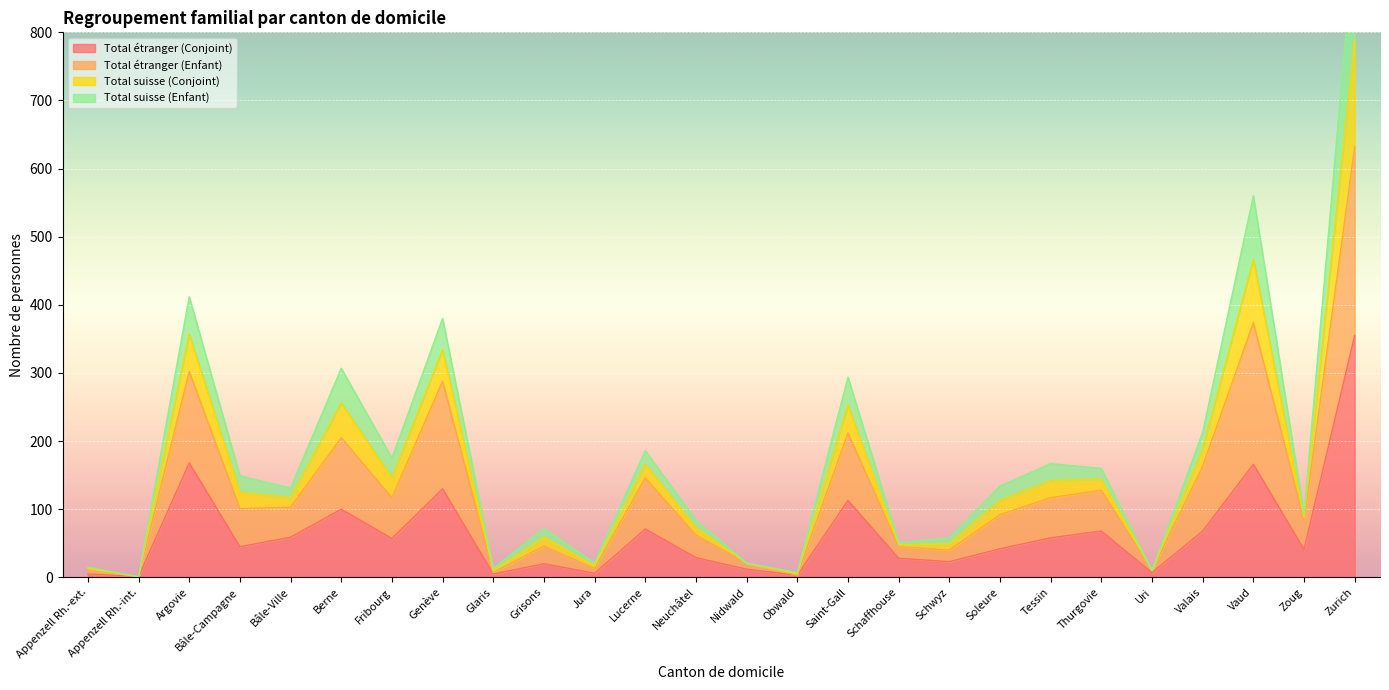

True or false: Total étranger (Conjoint) has a value of 120 at Valais.

False